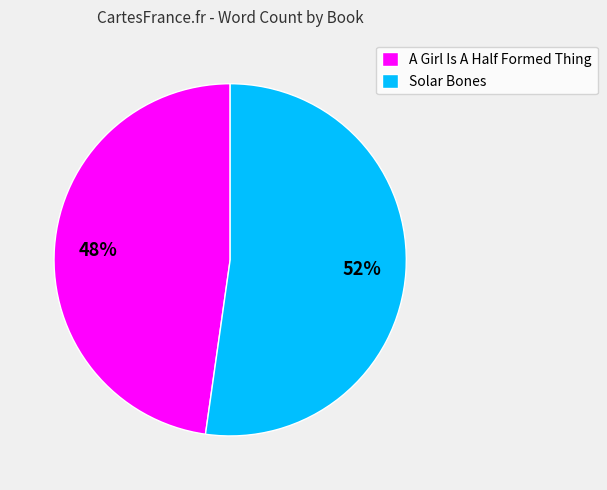

To the nearest percent, what portion does A Girl Is A Half Formed Thing represent?

48%